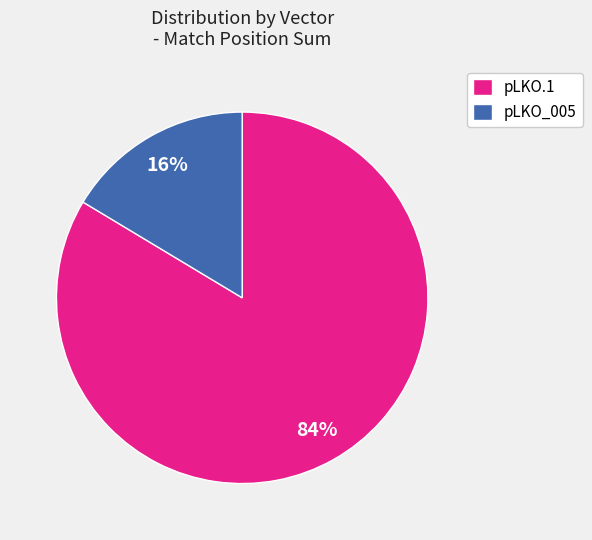

Which slice is the largest?

pLKO.1